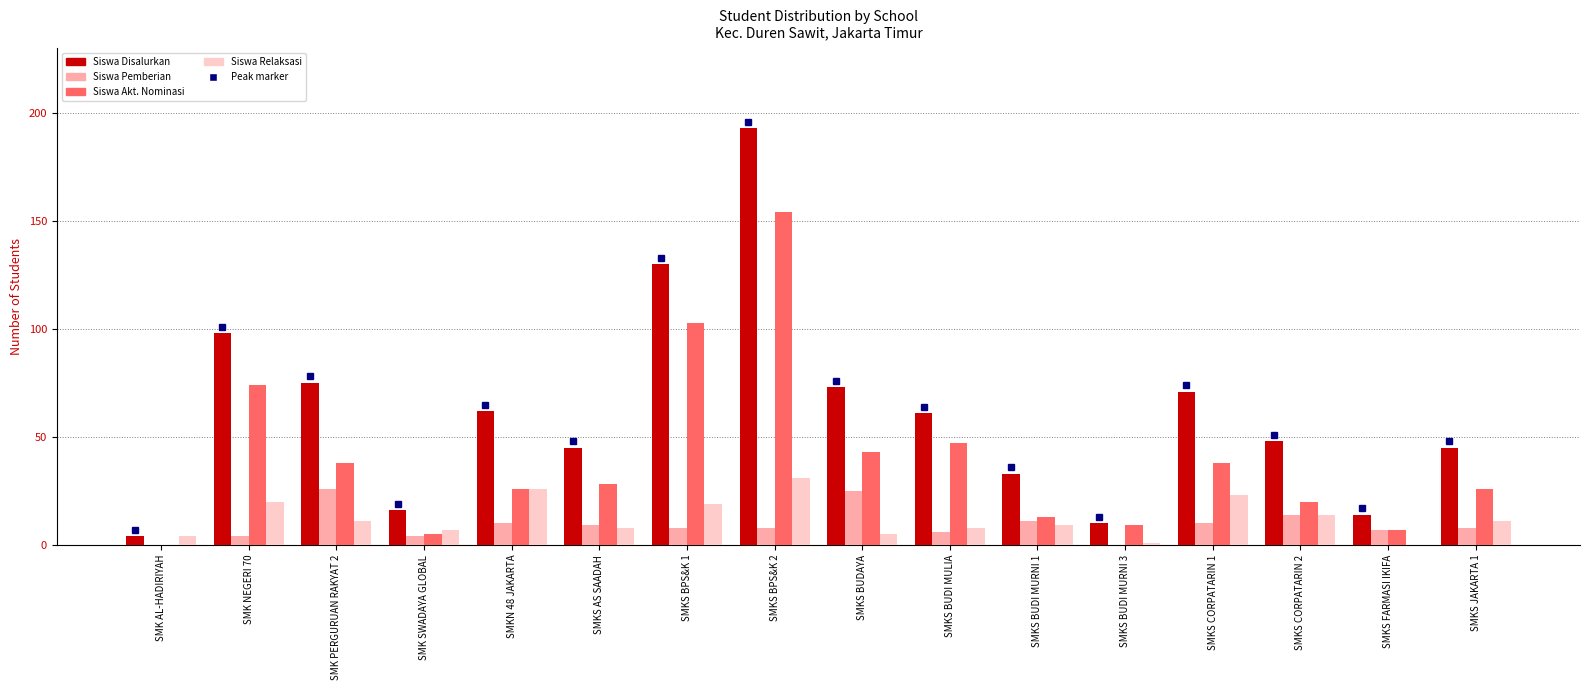

Is it true that Siswa Relaksasi equals 7 at SMK SWADAYA GLOBAL?

True